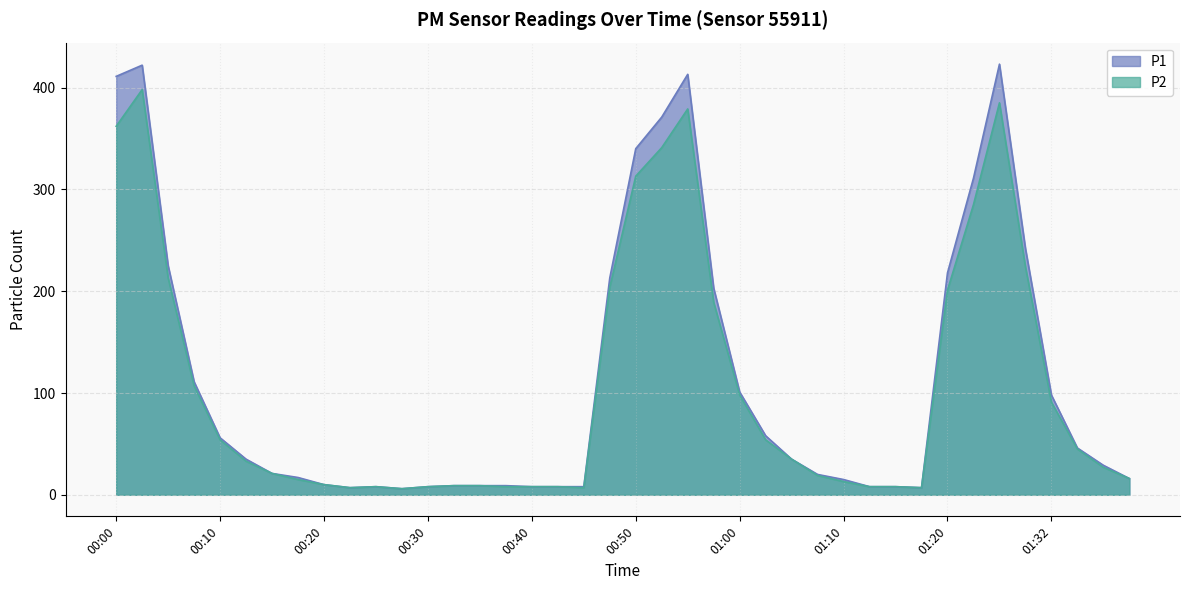

How many interior local peaks does the P1 series have?

4